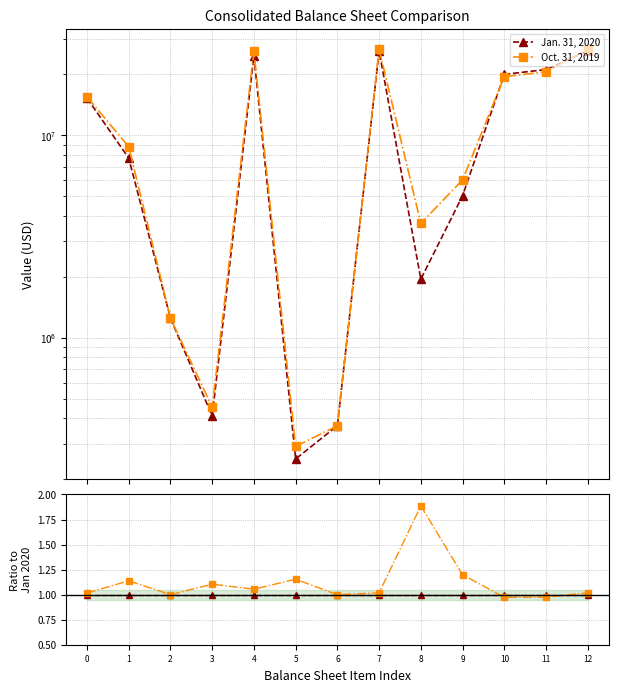

Reading left to right, list all the values displayed in this chart.

Jan. 31, 2020: 0=1.0	1=1.0	2=1.0	3=1.0	4=1.0	5=1.0	6=1.0	7=1.0	8=1.0	9=1.0	10=1.0	11=1.0	12=1.0
Oct. 31, 2019: 0=1.0	1=1.1	2=1.0	3=1.1	4=1.1	5=1.2	6=1.0	7=1.0	8=1.9	9=1.2	10=1.0	11=1.0	12=1.0